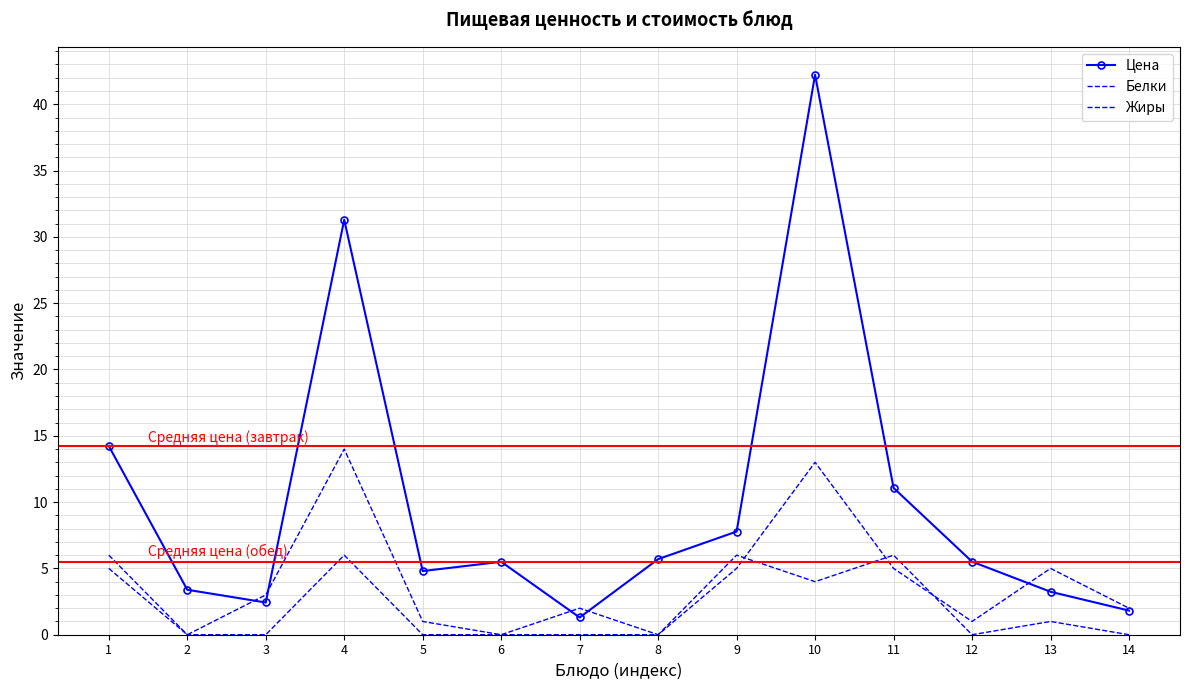

Does the chart have visible grid lines?

Yes